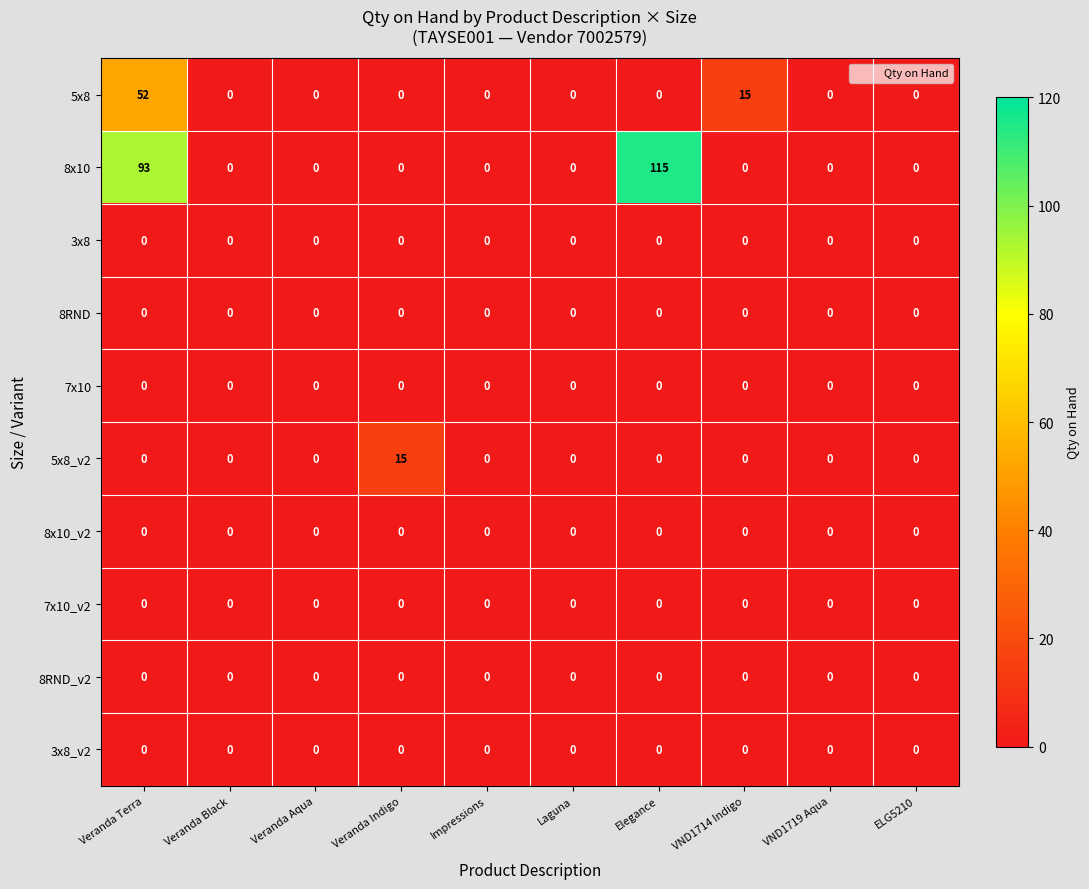

What is the highest value of the 5x8 series?

52